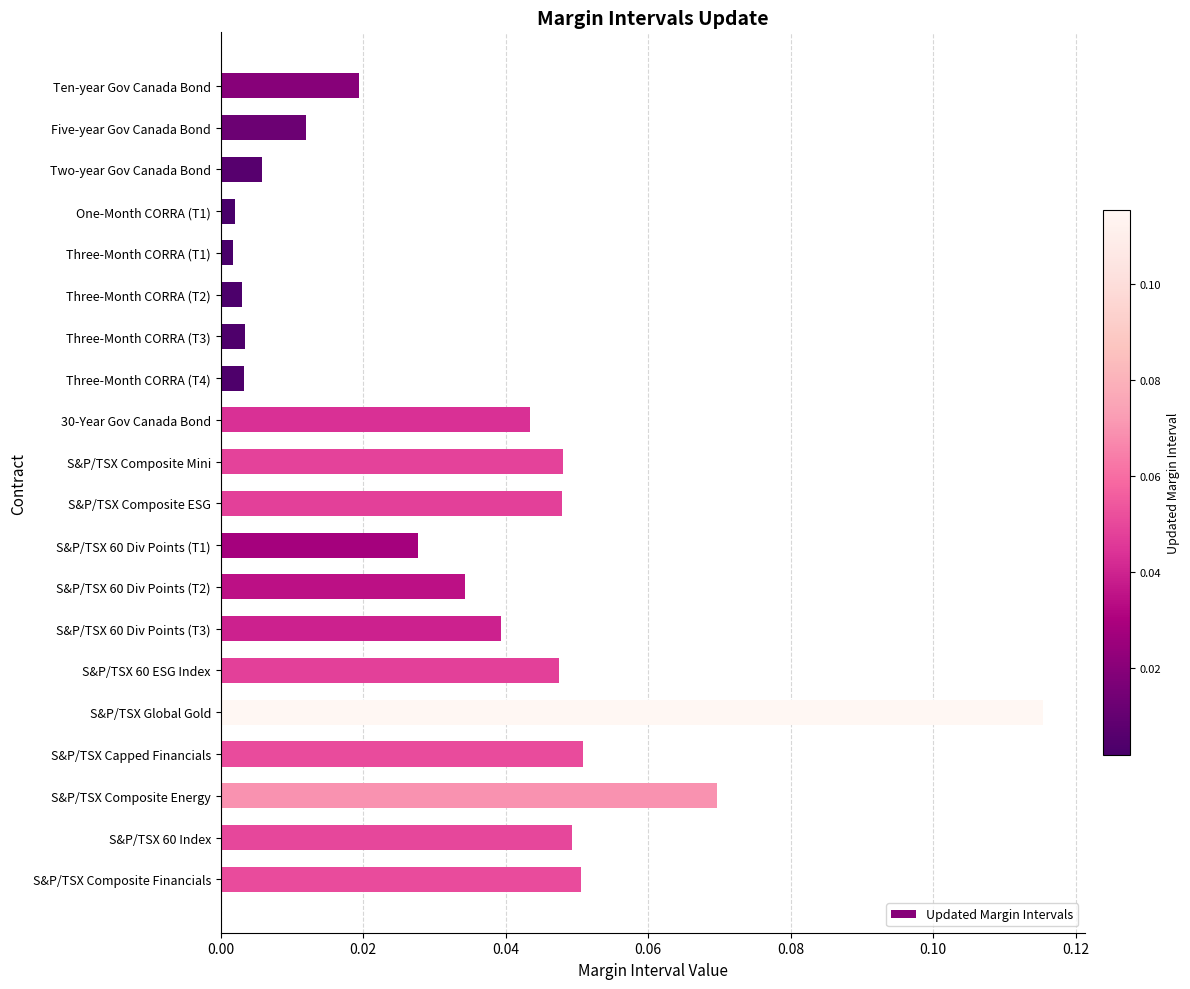

Which category has the highest value across all series?

S&P/TSX Global Gold